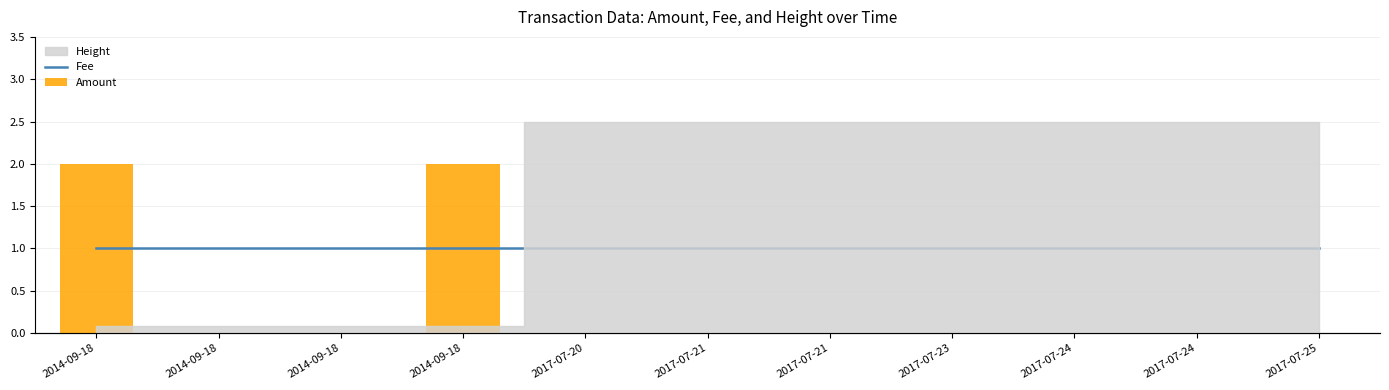

Reading right to left, list all the values displayed in this chart.

Fee: 1	1	1	1	1	1	1	1	1	1	1
Amount: 0	0	0	0	0	0	0	2	0	0	2